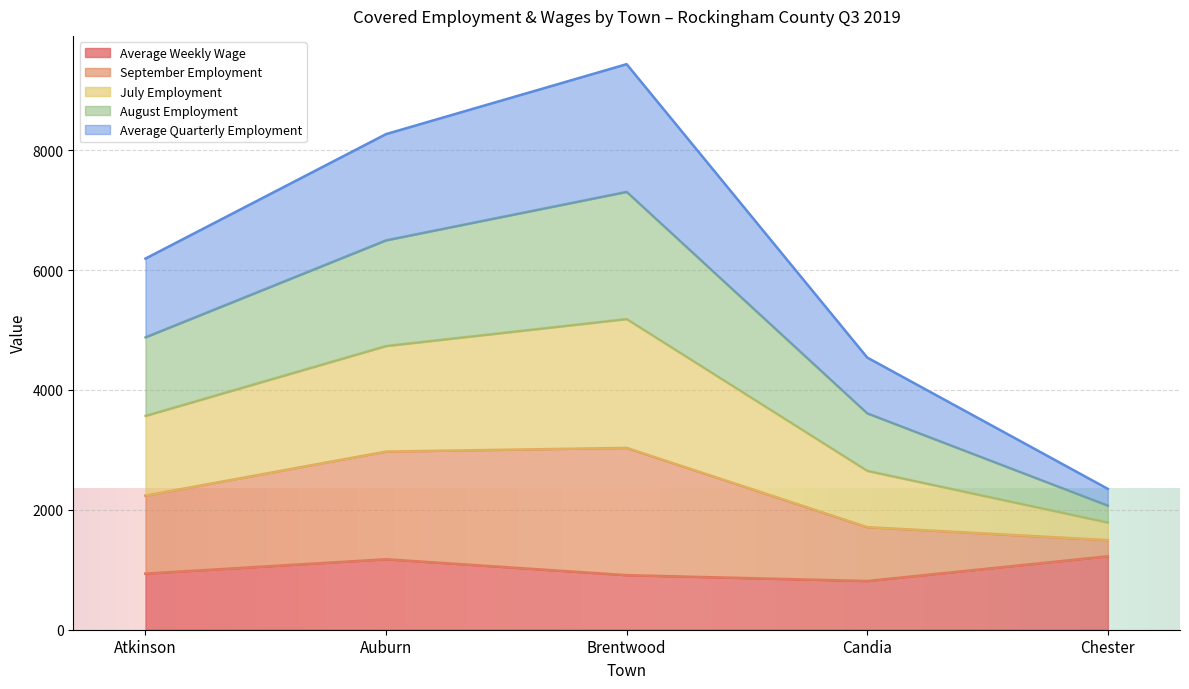

At which category is the sum across all series the highest?

Brentwood